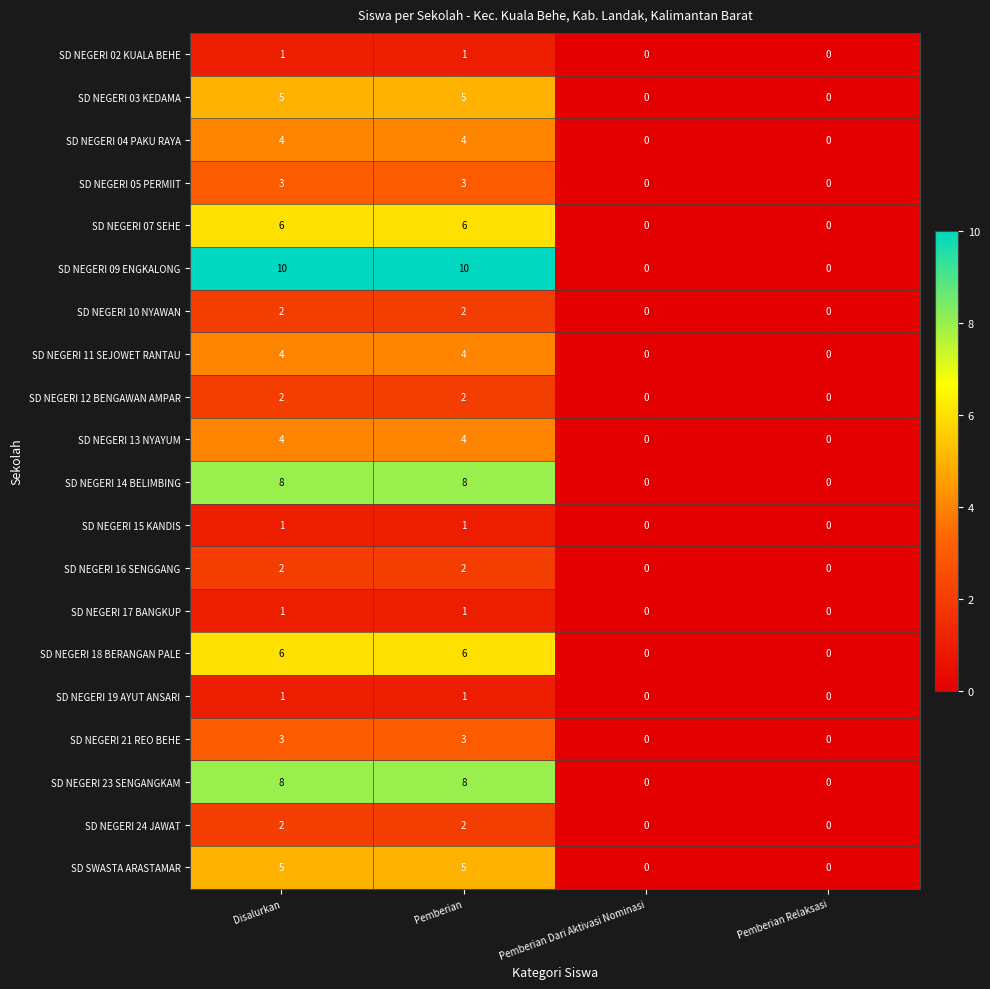

What is the highest value of the SD NEGERI 03 KEDAMA series?

5